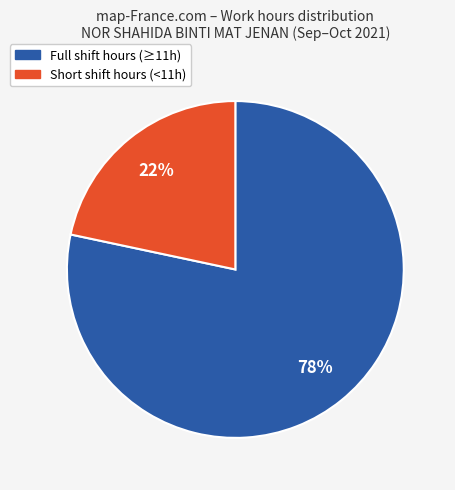

Does any single category account for the majority?

Yes